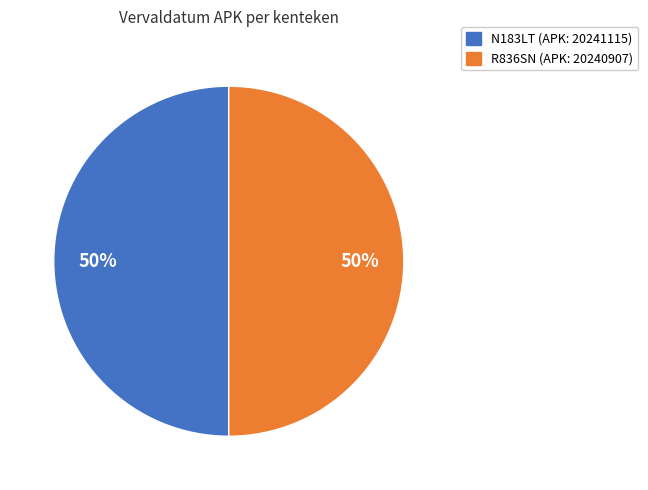

To the nearest percent, what is the average slice percentage?

50%